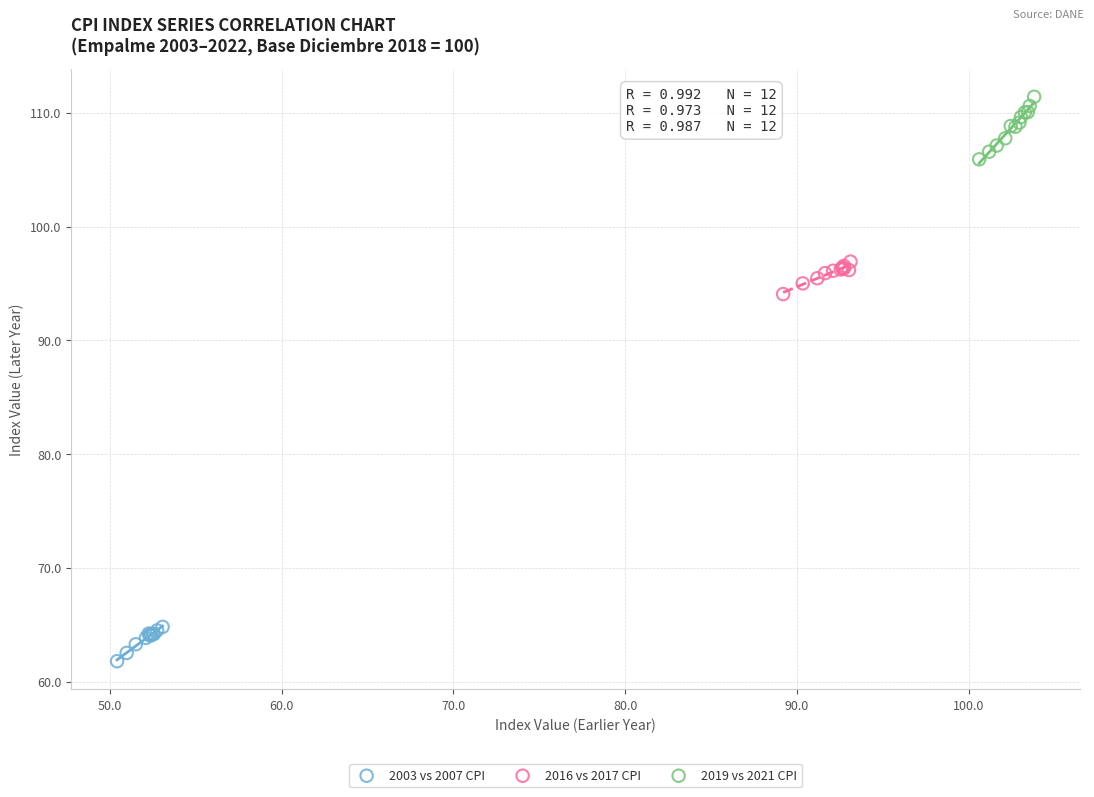

Which series reaches the minimum Y coordinate?

2003 vs 2007 CPI